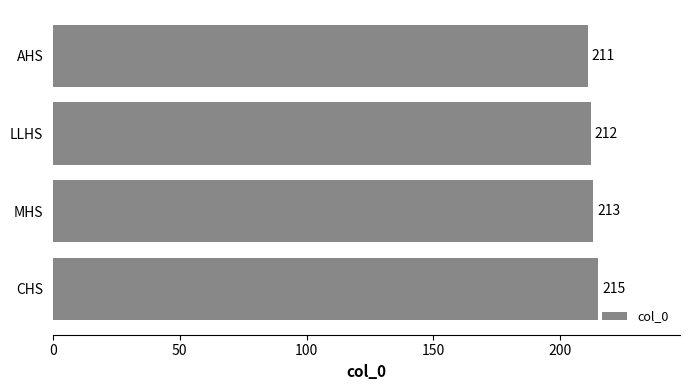

At which category does the chart reach its peak across all series?

CHS